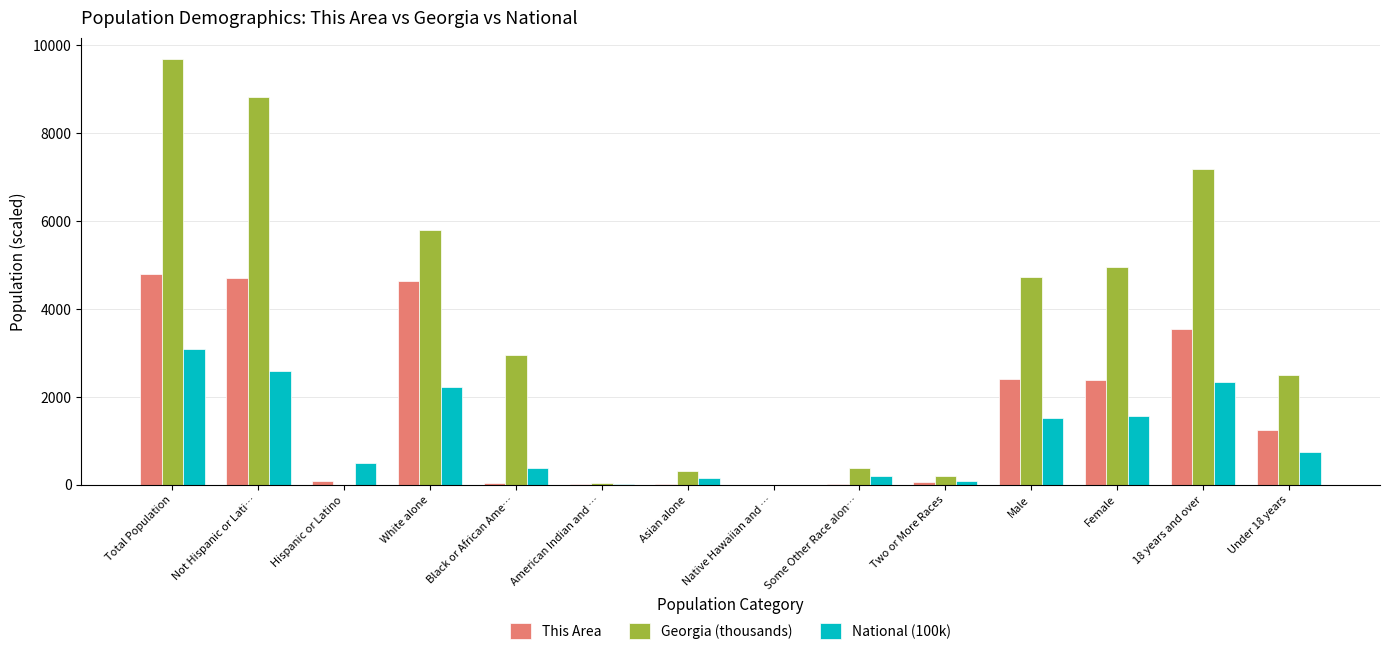

What is the sum of all Georgia (thousands) values?

47585.3